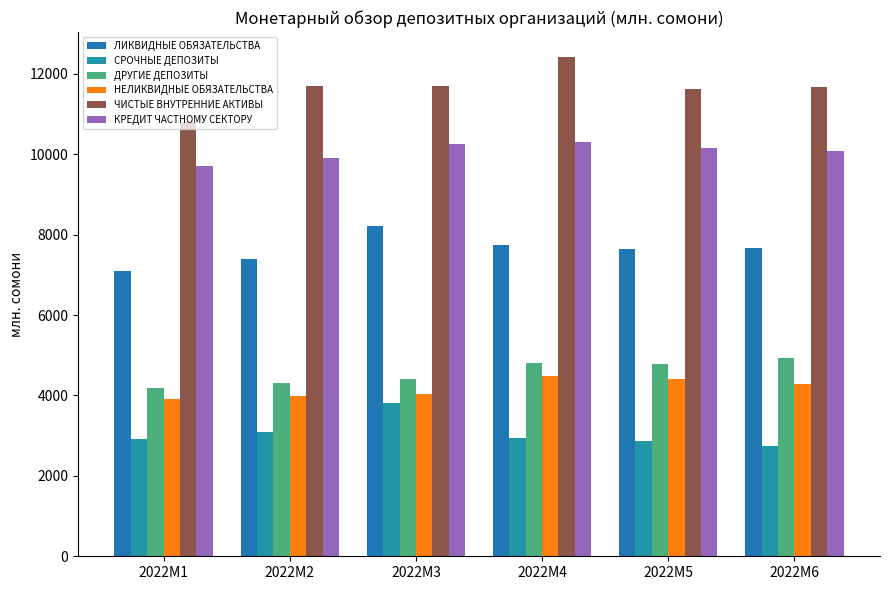

Rank the series by their maximum value, from highest to lowest.

ЧИСТЫЕ ВНУТРЕННИЕ АКТИВЫ, КРЕДИТ ЧАСТНОМУ СЕКТОРУ, ЛИКВИДНЫЕ ОБЯЗАТЕЛЬСТВА, ДРУГИЕ ДЕПОЗИТЫ, НЕЛИКВИДНЫЕ ОБЯЗАТЕЛЬСТВА, СРОЧНЫЕ ДЕПОЗИТЫ